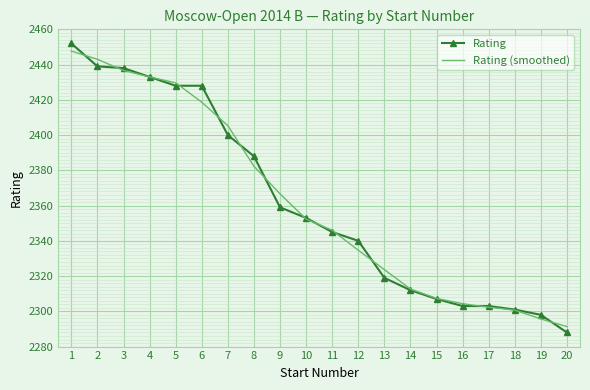

How many values in the Rating series are below 2353?

10